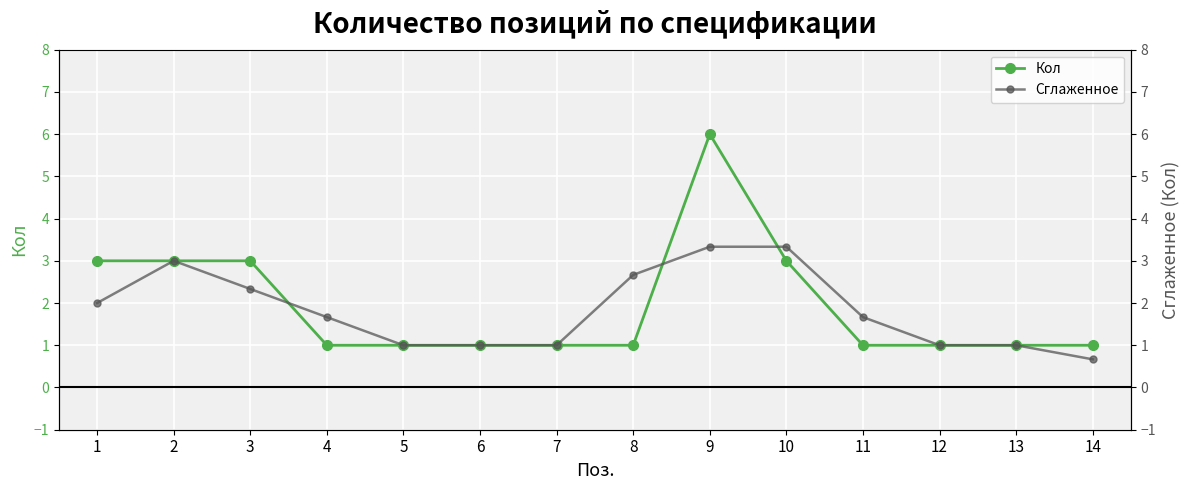

At which category is the sum across all series the highest?

9